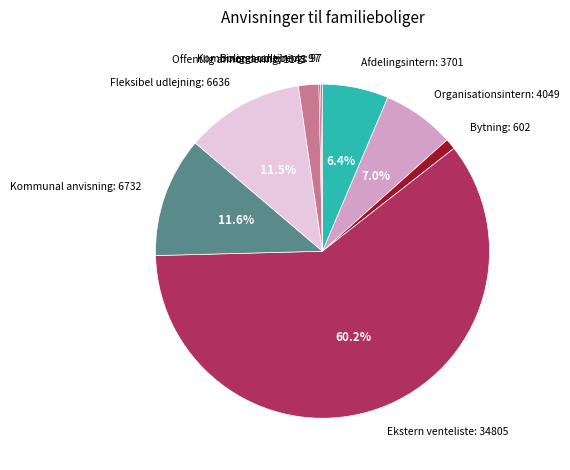

Does any single category account for the majority?

Yes